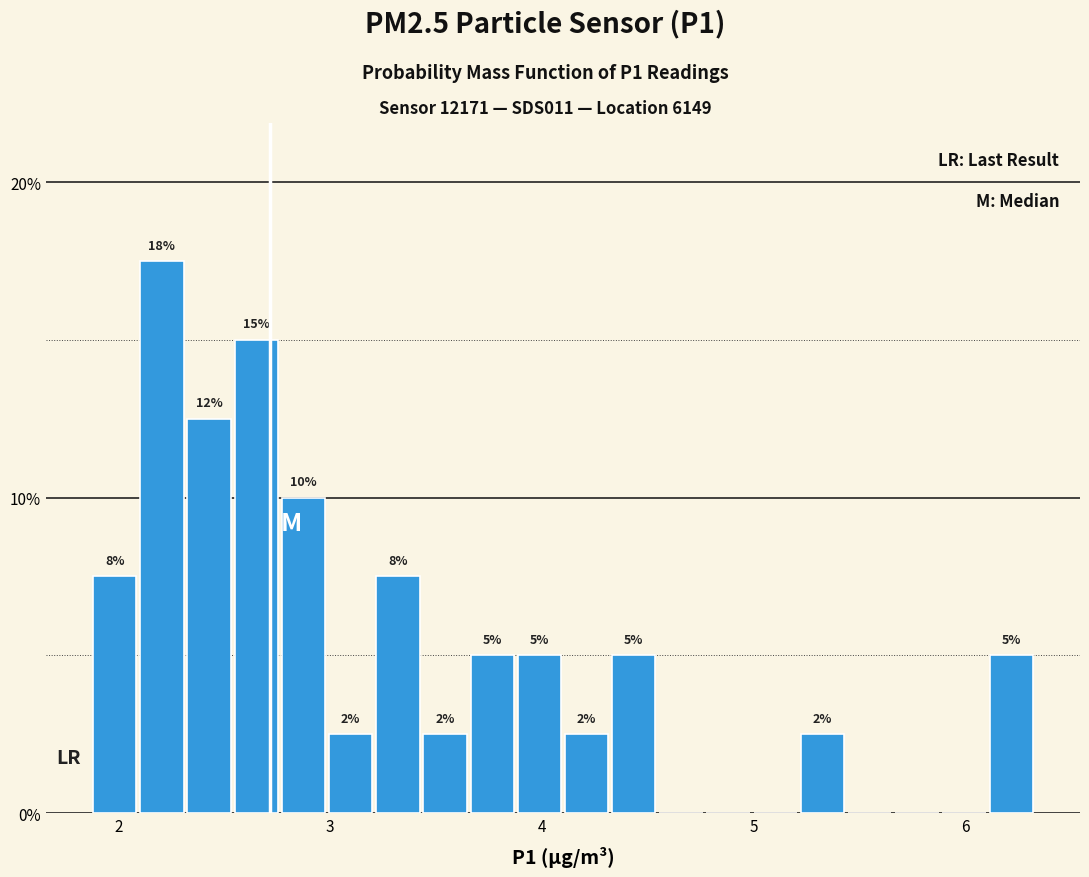

Around what value on the x-axis is the tallest bar? Give the approximate position of its centre, as read against the axis.

2.2